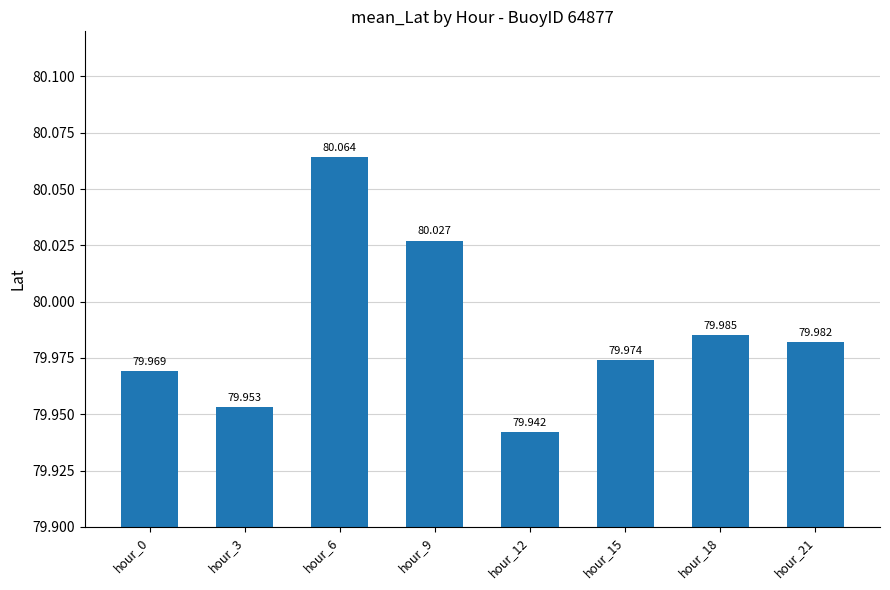

What is the ratio of the value at hour_21 to the value at hour_9?

1.0